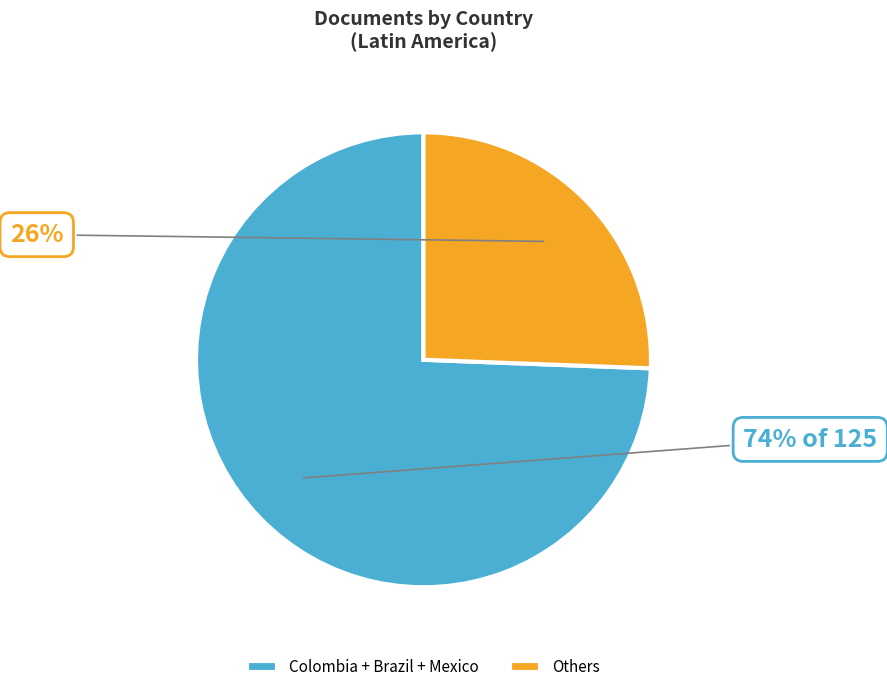

Is the sum of Colombia + Brazil + Mexico and Others greater than half?

Yes